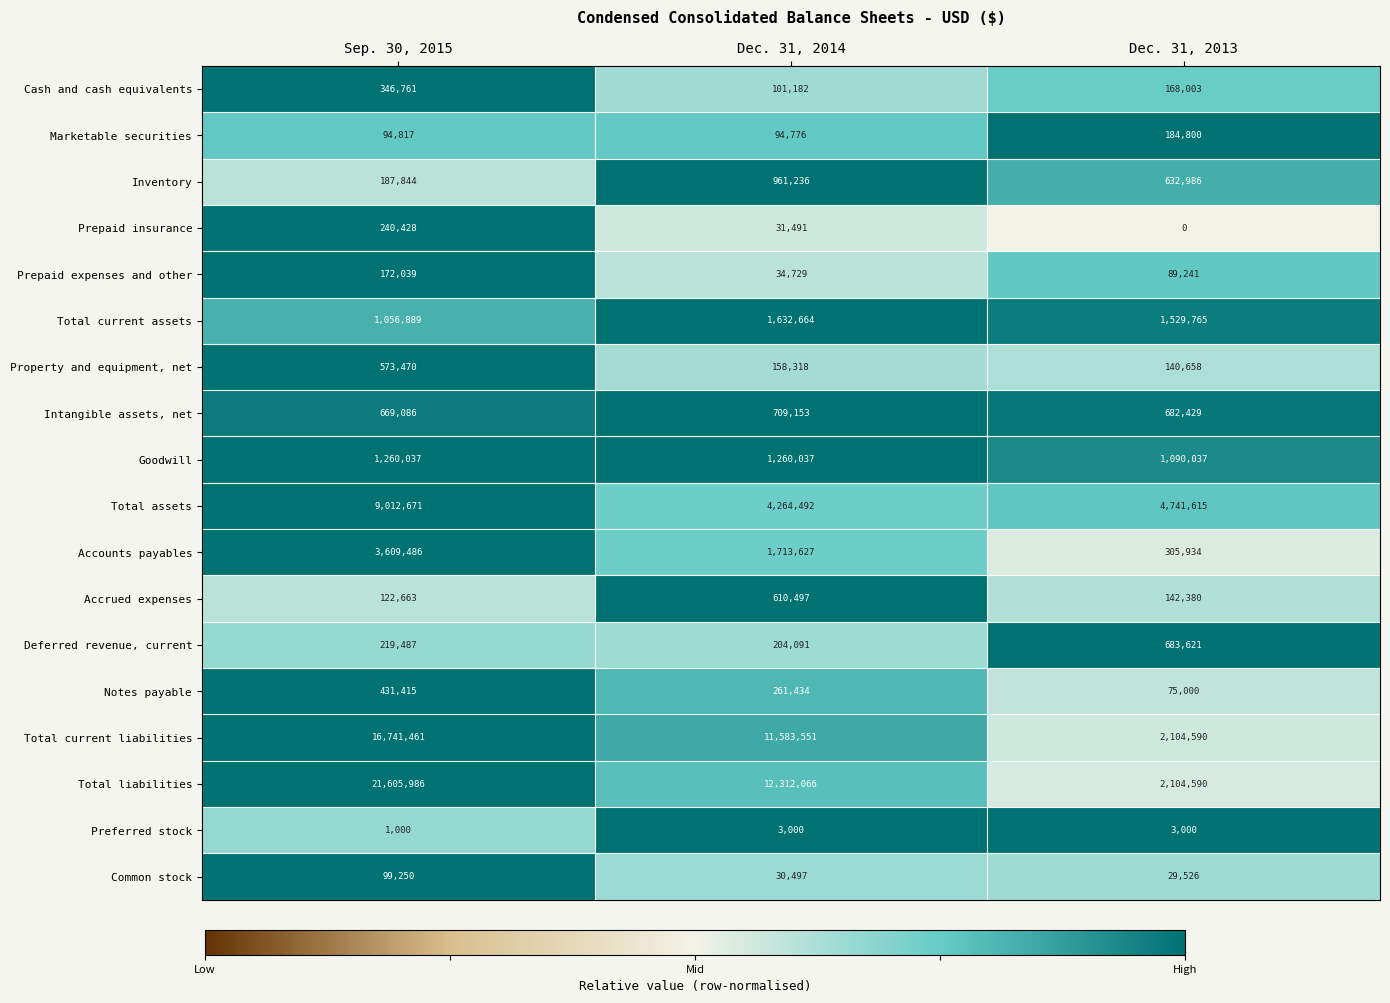

Where does the Property and equipment, net series first go above 158318?

Sep. 30, 2015